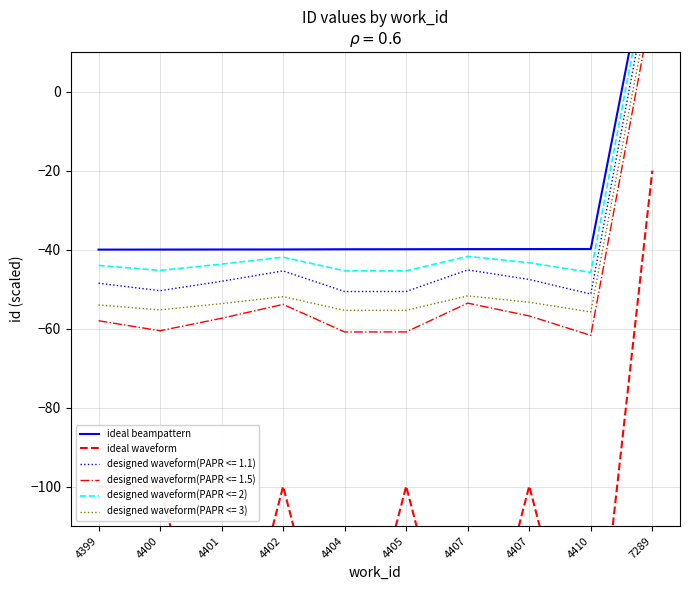

At which label does ideal beampattern first exceed -39?

7289